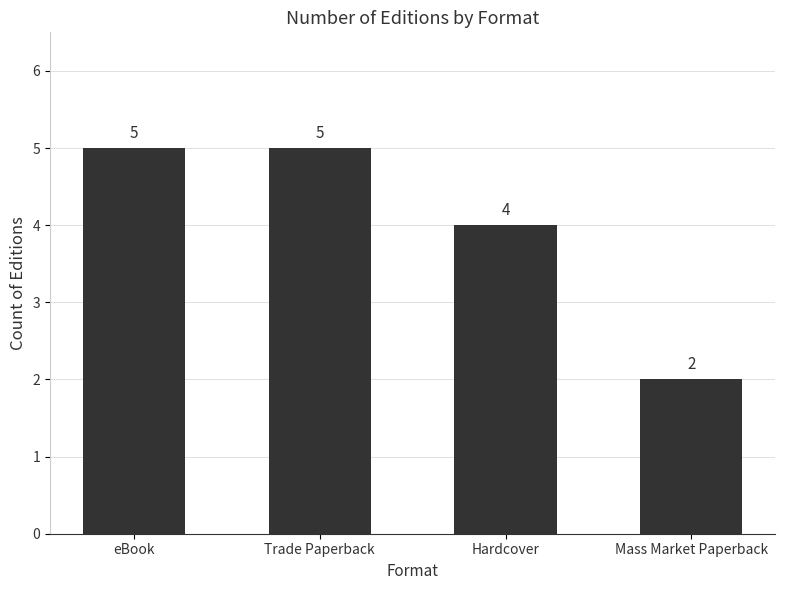

Reading right to left, what are all the values shown in this chart?

Mass Market Paperback=2	Hardcover=4	Trade Paperback=5	eBook=5